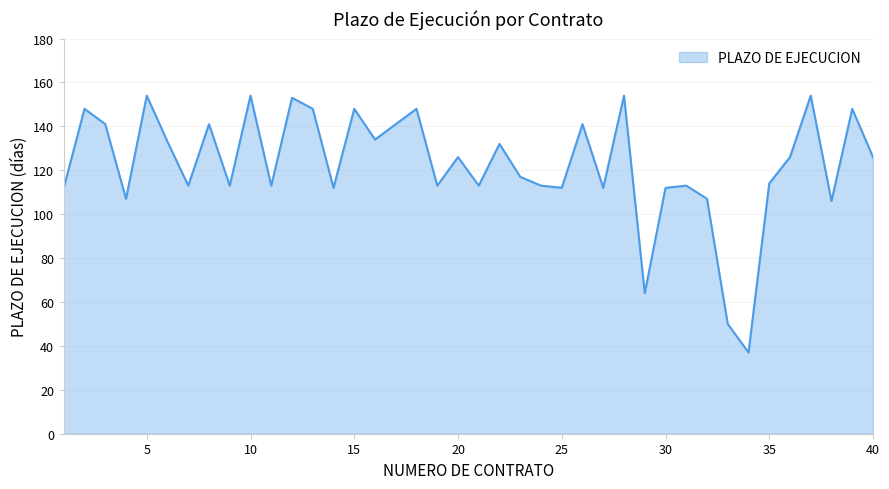

What is the difference between the maximum and minimum values?

117